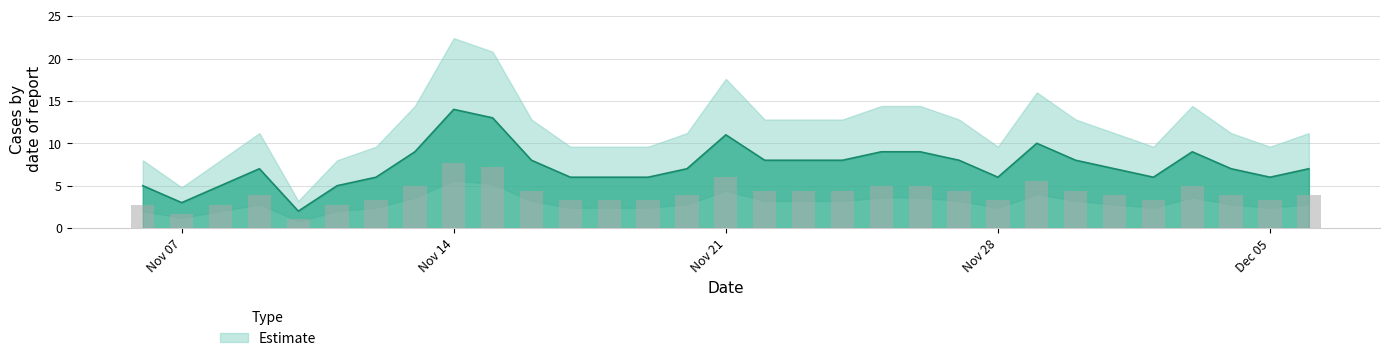

What is the ratio of the value at 2022-11-30 to the value at 2022-11-22?

1.0